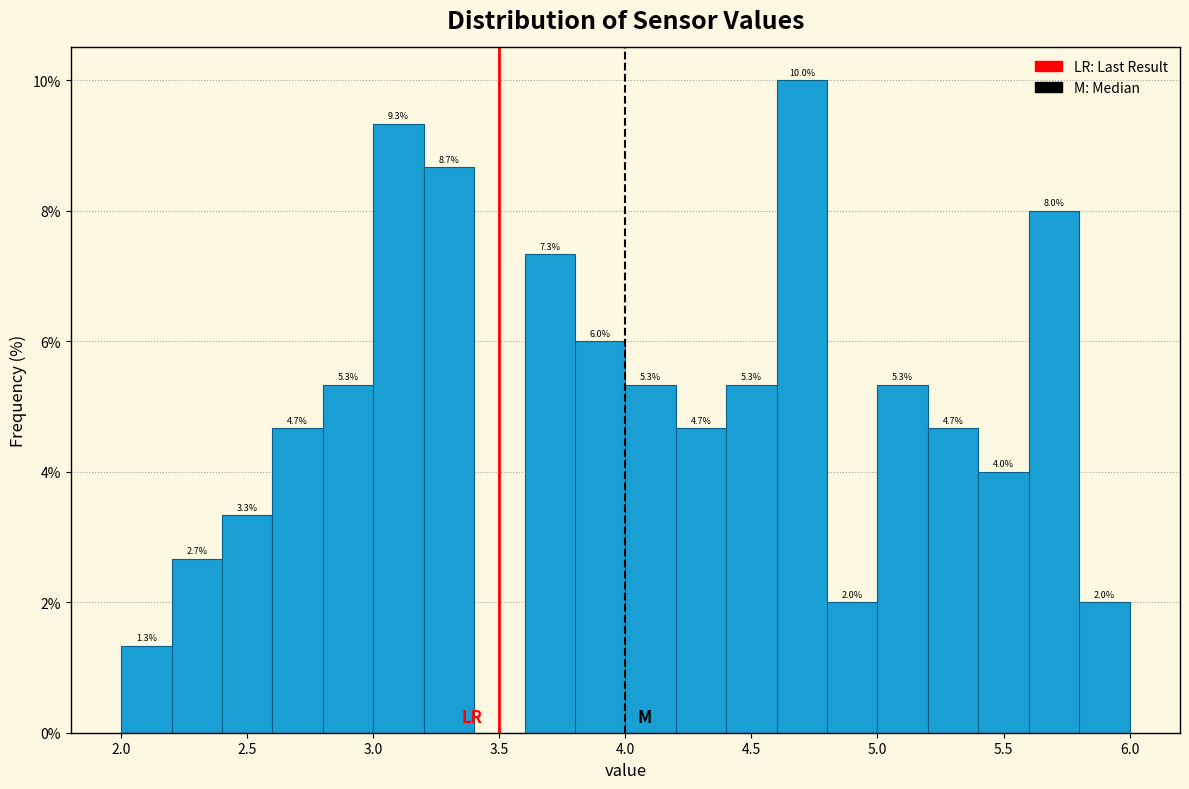

Over which range of the x-axis is the bar tallest?

4.6 to 4.8